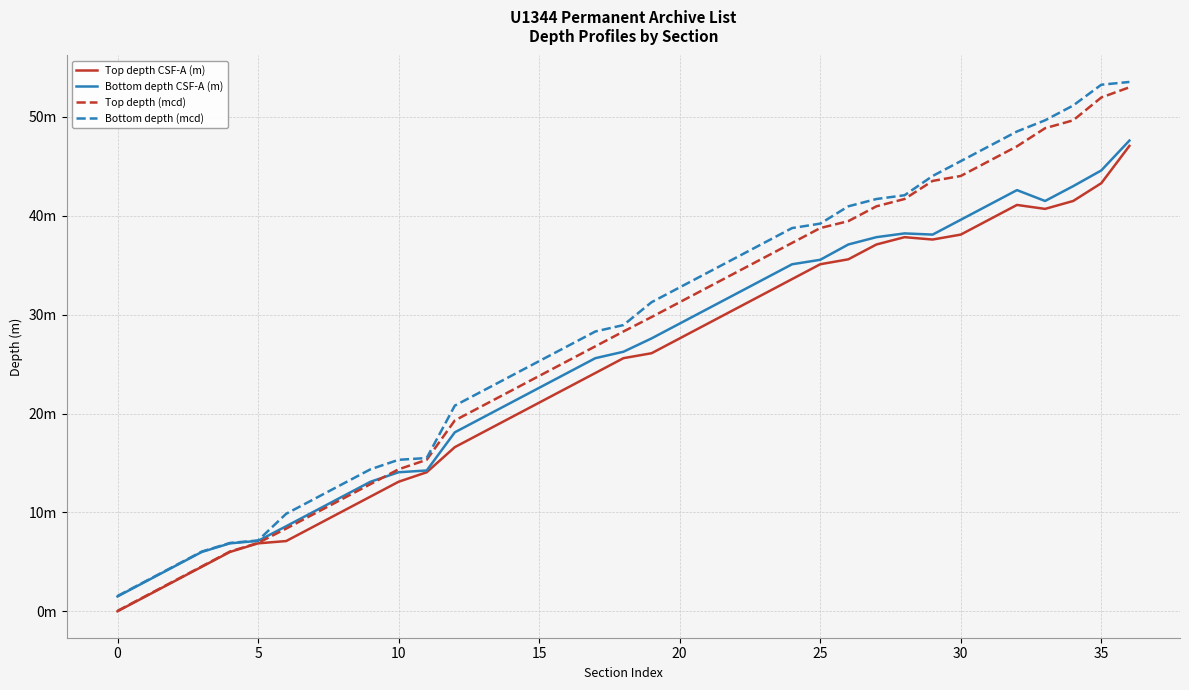

Reading left to right, what are all the values shown in this chart?

Top depth CSF-A (m): 0.0	1.5	3.0	4.5	6.0	6.9	7.1	8.6	10.1	11.6	13.1	14.1	16.6	18.1	19.6	21.1	22.6	24.1	25.6	26.1	27.6	29.1	30.6	32.1	33.6	35.1	35.6	37.1	37.8	37.6	38.1	39.6	41.1	40.7	41.5	43.3	47.1
Bottom depth CSF-A (m): 1.5	3.0	4.5	6.0	6.9	7.1	8.6	10.1	11.6	13.1	14.1	14.2	18.1	19.6	21.1	22.6	24.1	25.6	26.2	27.6	29.1	30.6	32.1	33.6	35.1	35.5	37.1	37.8	38.2	38.1	39.6	41.1	42.6	41.5	43.0	44.6	47.6
Top depth (mcd): 0.0	1.5	3.0	4.5	6.0	6.9	8.4	9.9	11.4	12.9	14.4	15.3	19.3	20.8	22.3	23.8	25.3	26.8	28.3	29.8	31.3	32.8	34.3	35.8	37.3	38.8	39.5	41.0	41.7	43.5	44.0	45.5	47.0	48.9	49.7	52.0	53.0
Bottom depth (mcd): 1.5	3.0	4.5	6.0	6.9	7.2	9.9	11.4	12.9	14.4	15.3	15.5	20.8	22.3	23.8	25.3	26.8	28.3	28.9	31.3	32.8	34.3	35.8	37.3	38.8	39.2	41.0	41.7	42.1	44.0	45.5	47.0	48.5	49.7	51.2	53.3	53.5